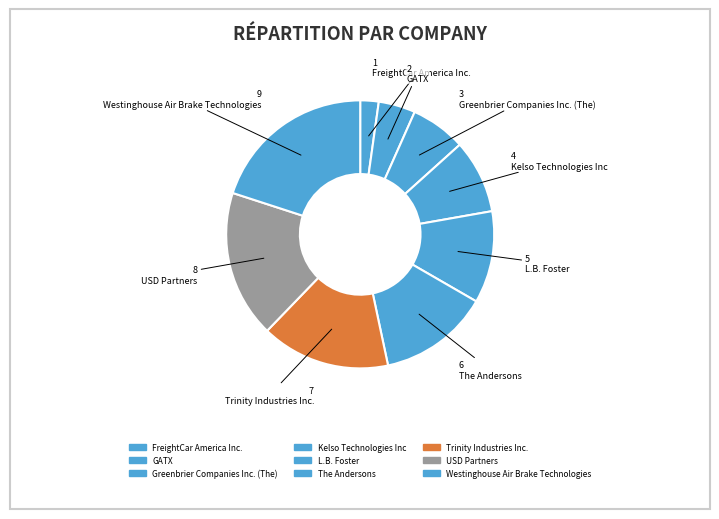

What is the change in value from Greenbrier Companies Inc. (The) to The Andersons?

+3